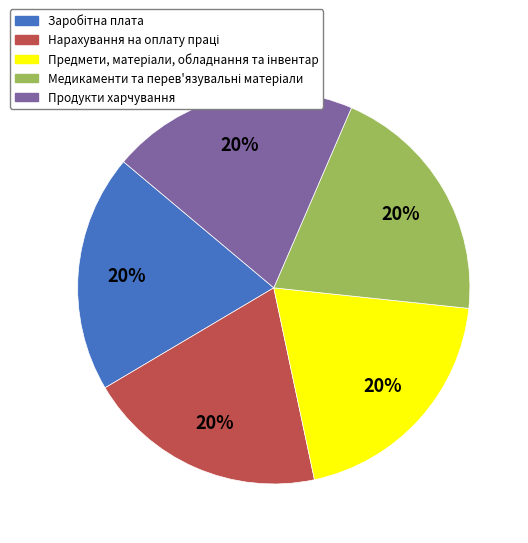

The Продукти харчування slice represents 27% of the pie. True or false?

False